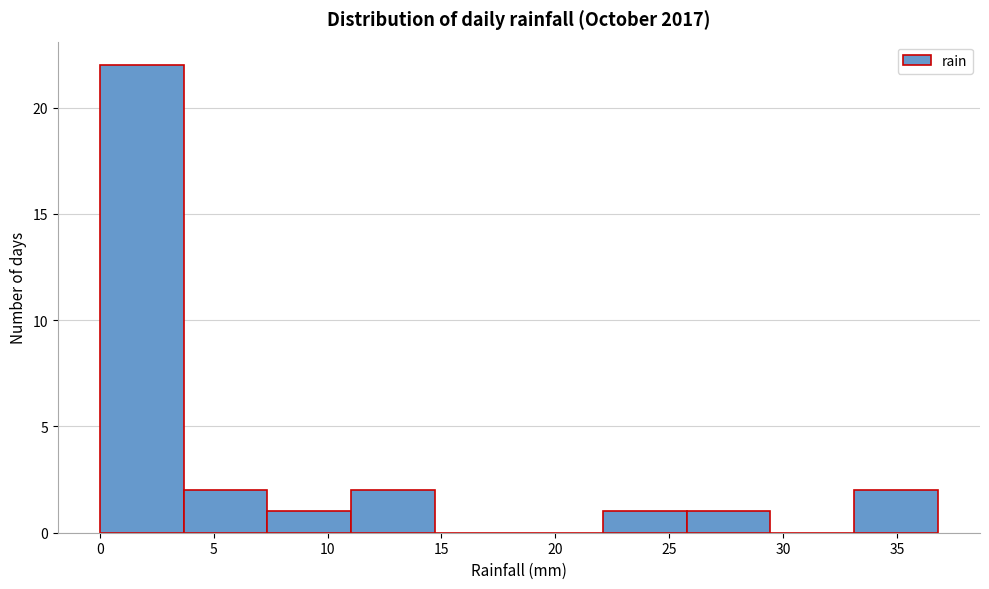

Over which range of the x-axis is the bar tallest?

0.0 to 3.5